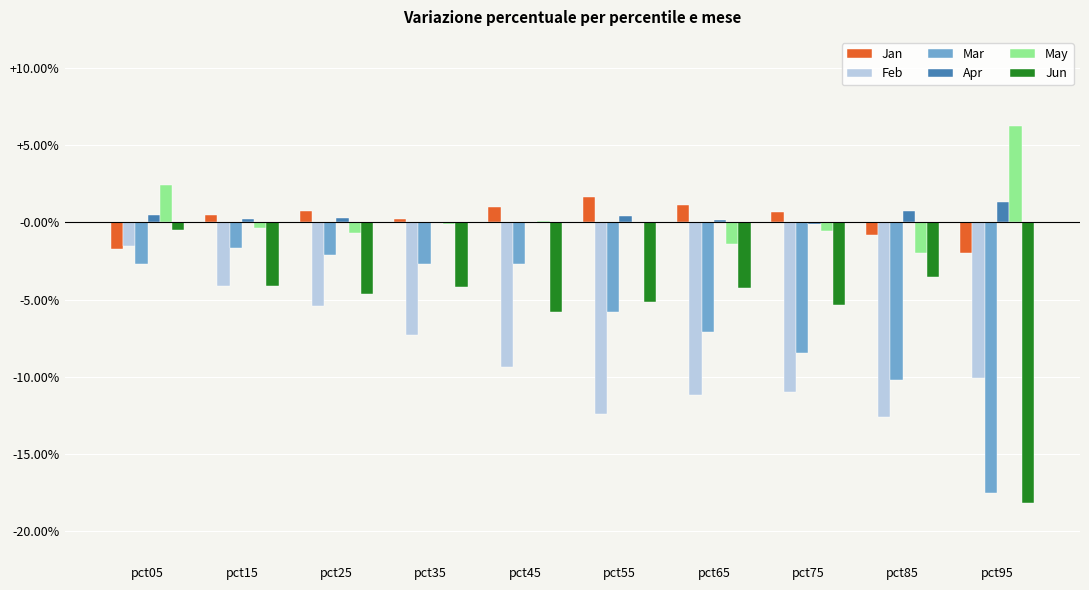

Reading left to right, transcribe all the data shown in this chart.

Jan: pct05=-0.0	pct15=0.0	pct25=0.0	pct35=0.0	pct45=0.0	pct55=0.0	pct65=0.0	pct75=0.0	pct85=-0.0	pct95=-0.0
Feb: pct05=-0.0	pct15=-0.0	pct25=-0.1	pct35=-0.1	pct45=-0.1	pct55=-0.1	pct65=-0.1	pct75=-0.1	pct85=-0.1	pct95=-0.1
Mar: pct05=-0.0	pct15=-0.0	pct25=-0.0	pct35=-0.0	pct45=-0.0	pct55=-0.1	pct65=-0.1	pct75=-0.1	pct85=-0.1	pct95=-0.2
Apr: pct05=0.0	pct15=0.0	pct25=0.0	pct35=0.0	pct45=-0.0	pct55=0.0	pct65=0.0	pct75=-0.0	pct85=0.0	pct95=0.0
May: pct05=0.0	pct15=-0.0	pct25=-0.0	pct35=-0.0	pct45=0.0	pct55=-0.0	pct65=-0.0	pct75=-0.0	pct85=-0.0	pct95=0.1
Jun: pct05=-0.0	pct15=-0.0	pct25=-0.0	pct35=-0.0	pct45=-0.1	pct55=-0.1	pct65=-0.0	pct75=-0.1	pct85=-0.0	pct95=-0.2